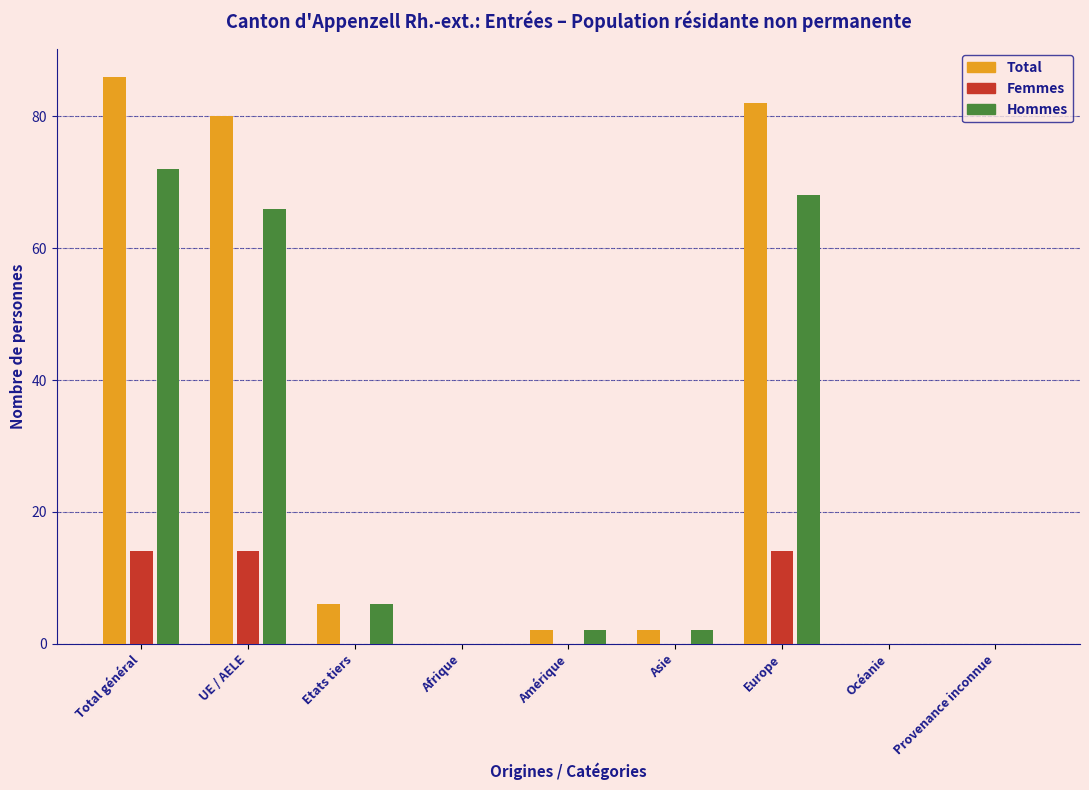

Reading right to left, what are all the values shown in this chart?

Total: Provenance inconnue=0	Océanie=0	Europe=82	Asie=2	Amérique=2	Afrique=0	Etats tiers=6	UE / AELE=80	Total général=86
Femmes: Provenance inconnue=0	Océanie=0	Europe=14	Asie=0	Amérique=0	Afrique=0	Etats tiers=0	UE / AELE=14	Total général=14
Hommes: Provenance inconnue=0	Océanie=0	Europe=68	Asie=2	Amérique=2	Afrique=0	Etats tiers=6	UE / AELE=66	Total général=72